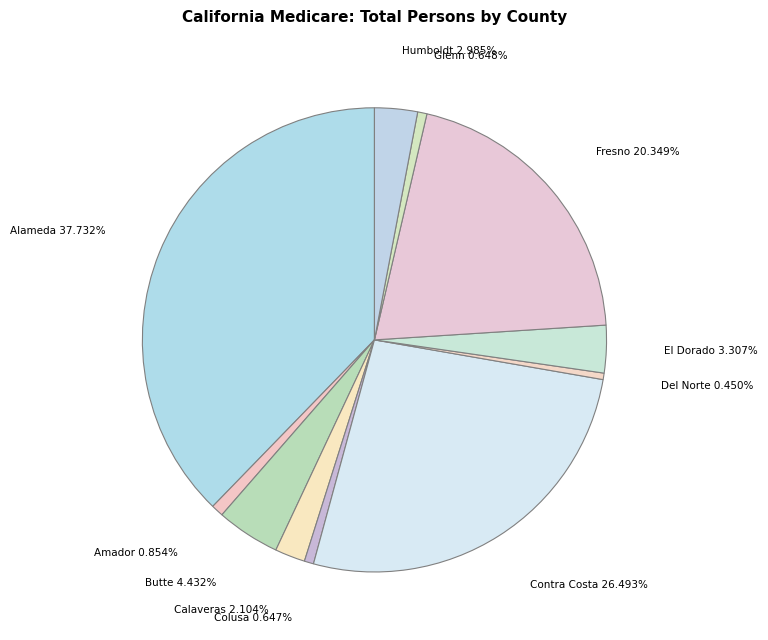

Does Calaveras account for over 50% of the chart?

No